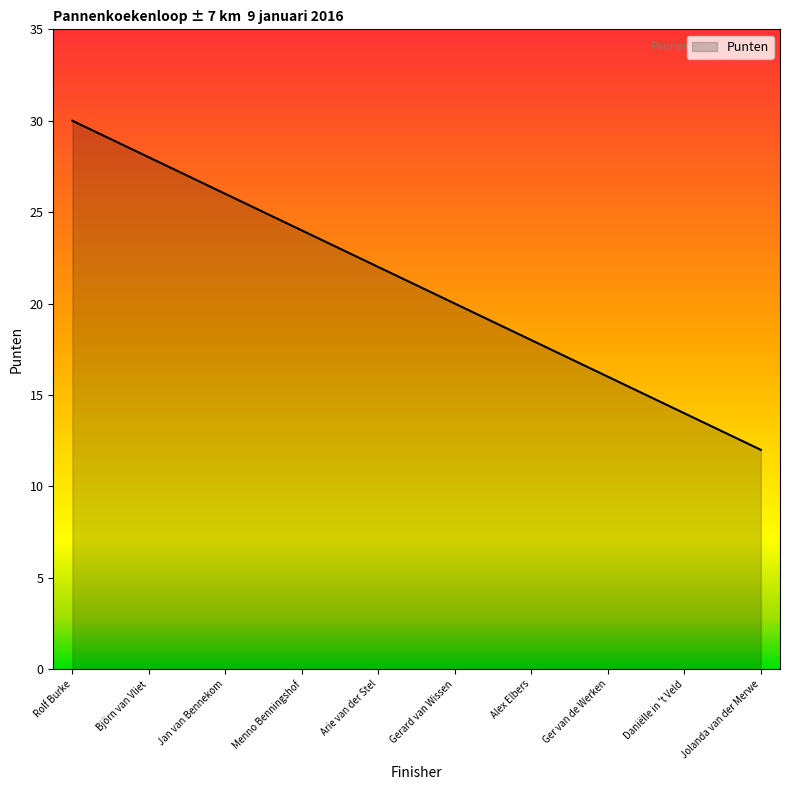

What is the difference between the maximum and minimum values?

18